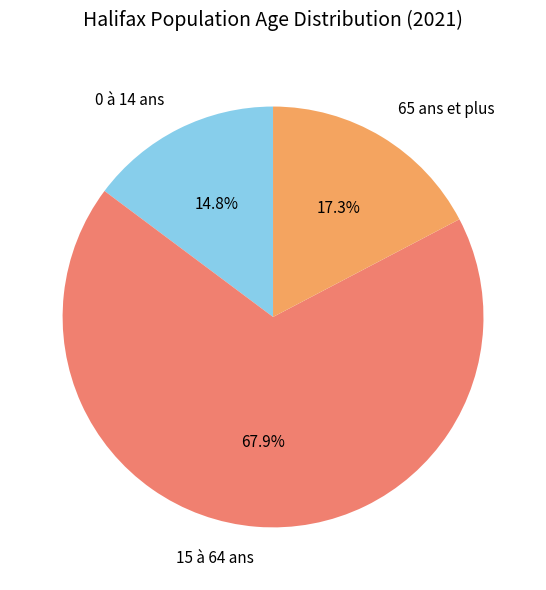

Which category accounts for the majority?

15 à 64 ans